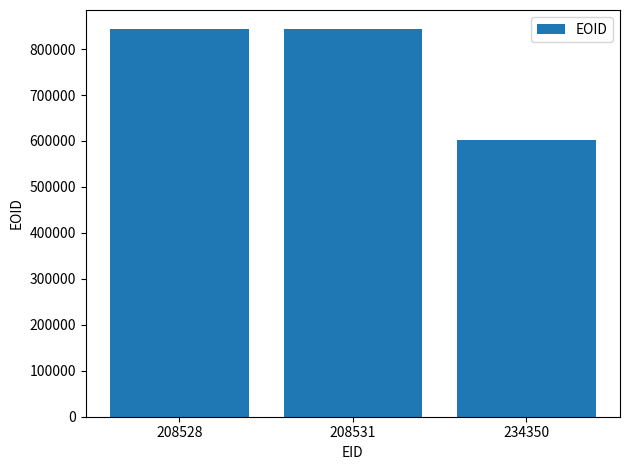

What is the value of the 2nd bar from the left?

842890